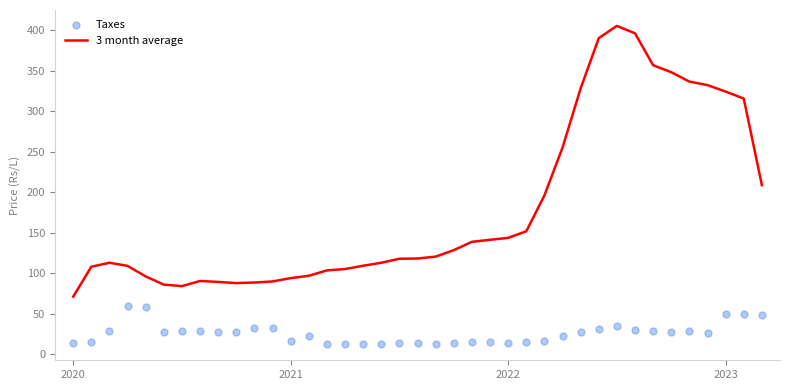

Which series has the largest total across all categories?

3 month average